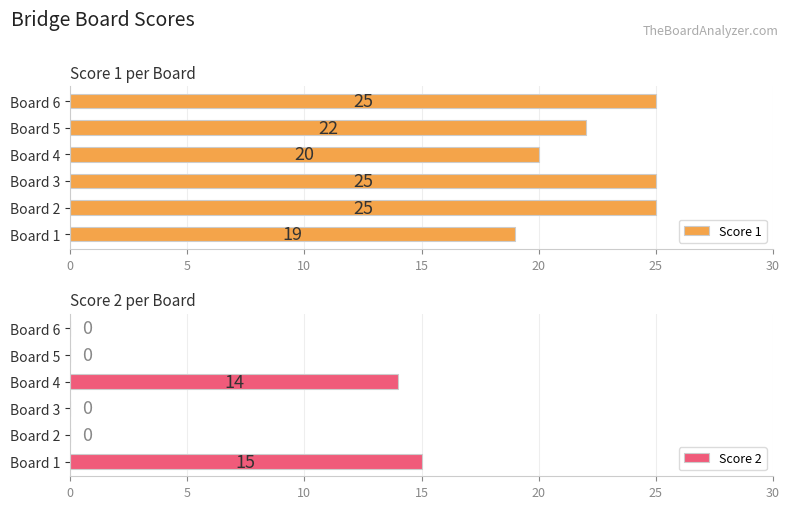

What is the difference between the second highest and minimum values in the Score 1 series?

6